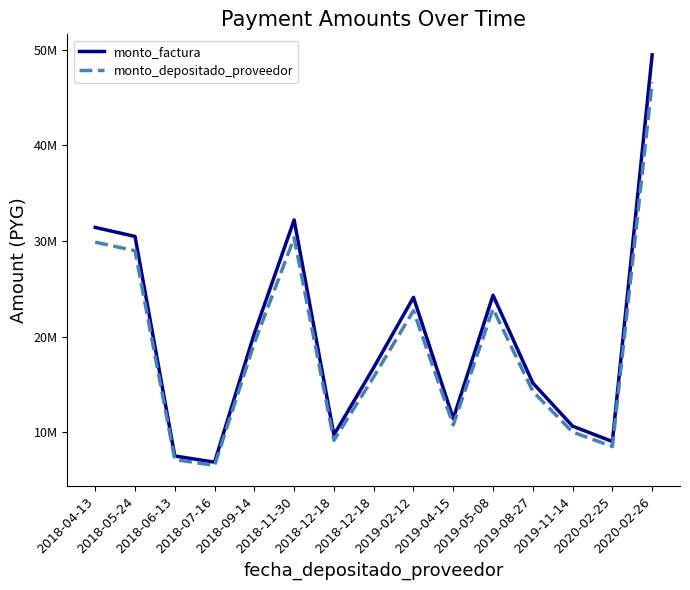

Rank the series at 2018-04-13 from highest to lowest value.

monto_factura, monto_depositado_proveedor